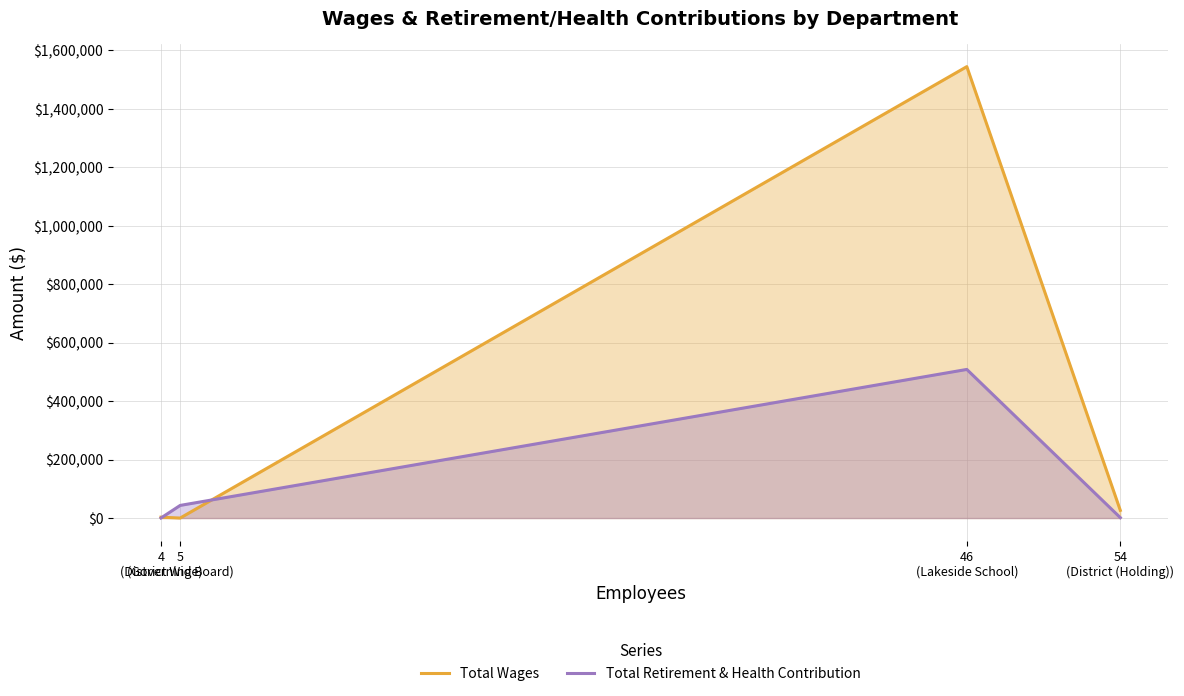

How many distinct data groups are displayed?

2